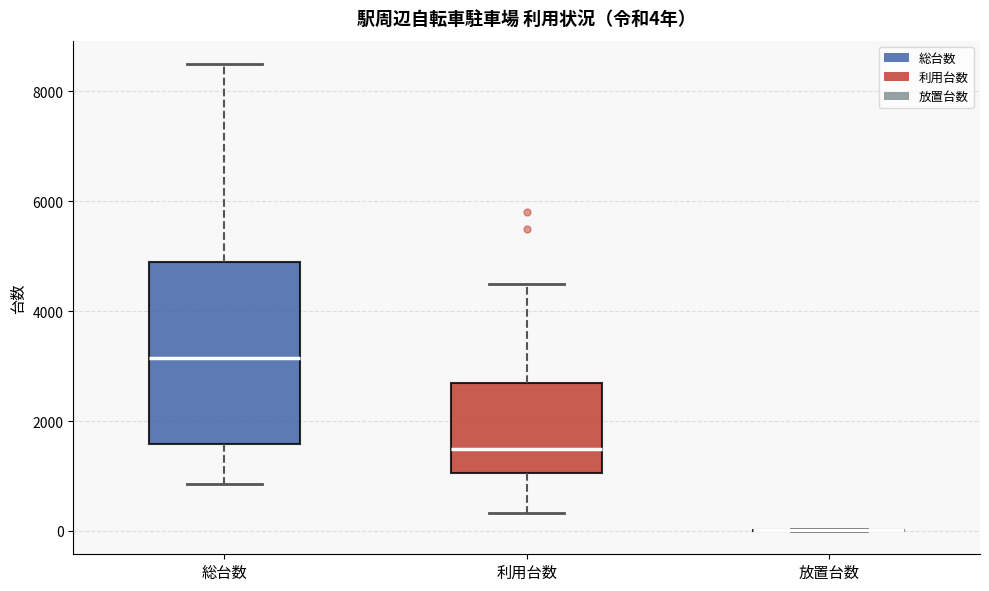

Comparing the boxes themselves (not the whiskers), which one is the tallest?

総台数